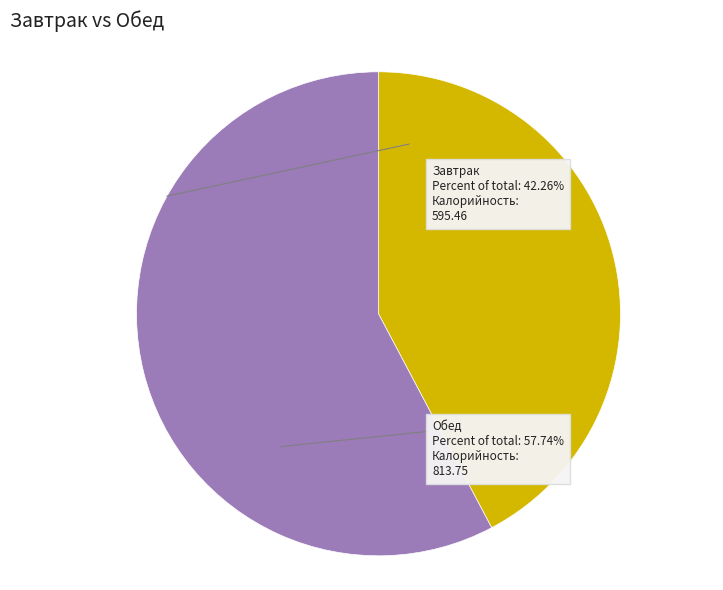

True or false: Завтрак accounts for 47% of the total.

False